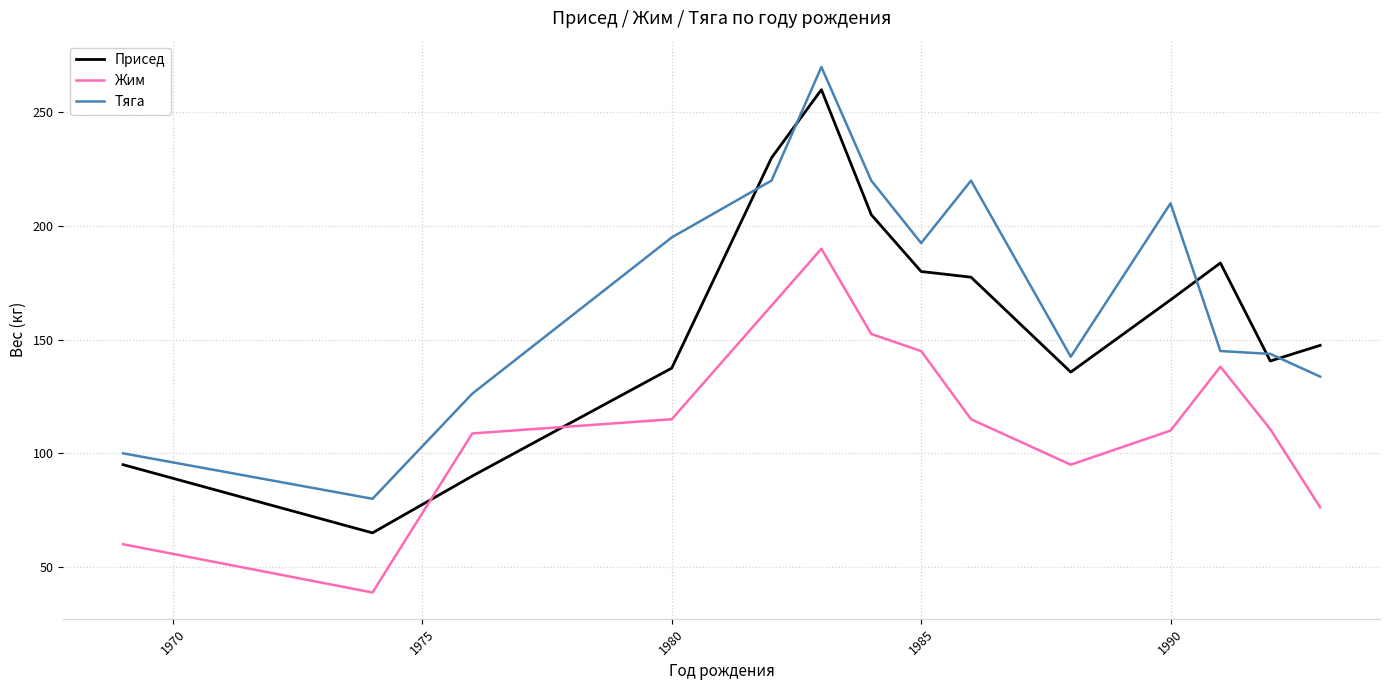

List the series in order of their overall mean, highest first.

Тяга, Присед, Жим